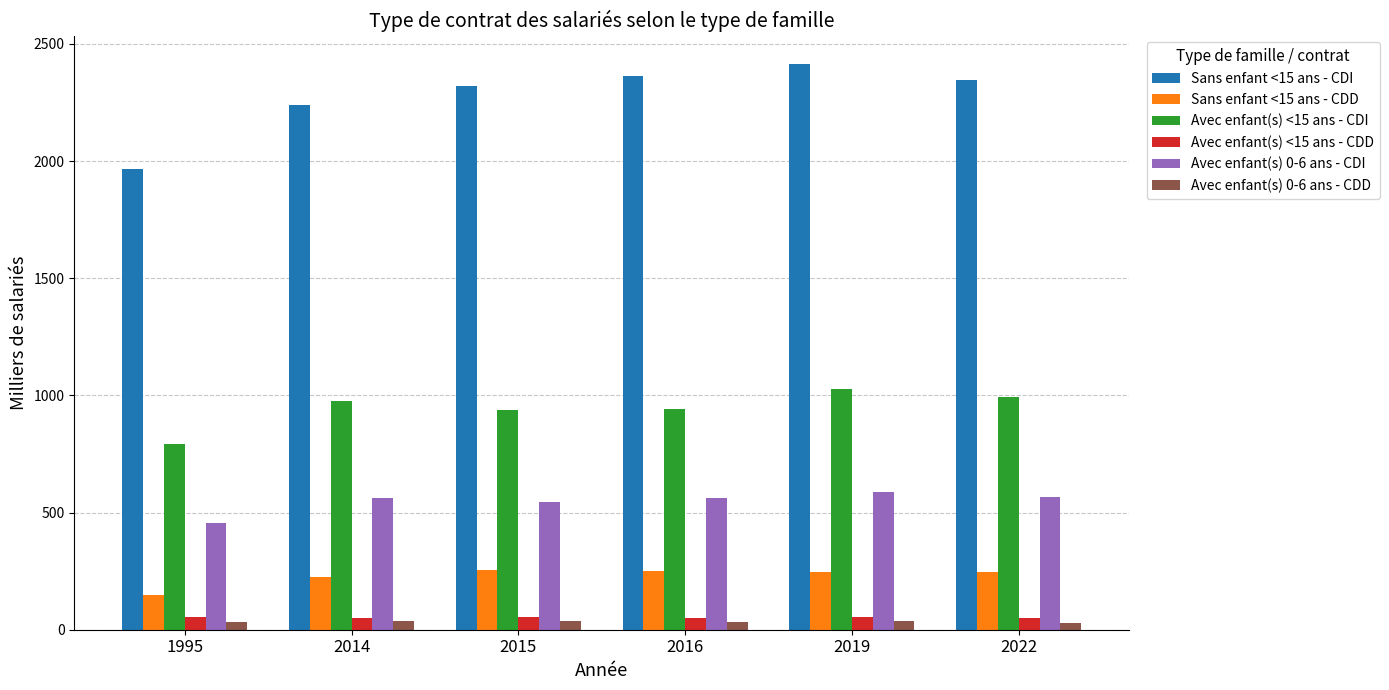

What is the maximum value for Sans enfant <15 ans - CDI?

2414.6